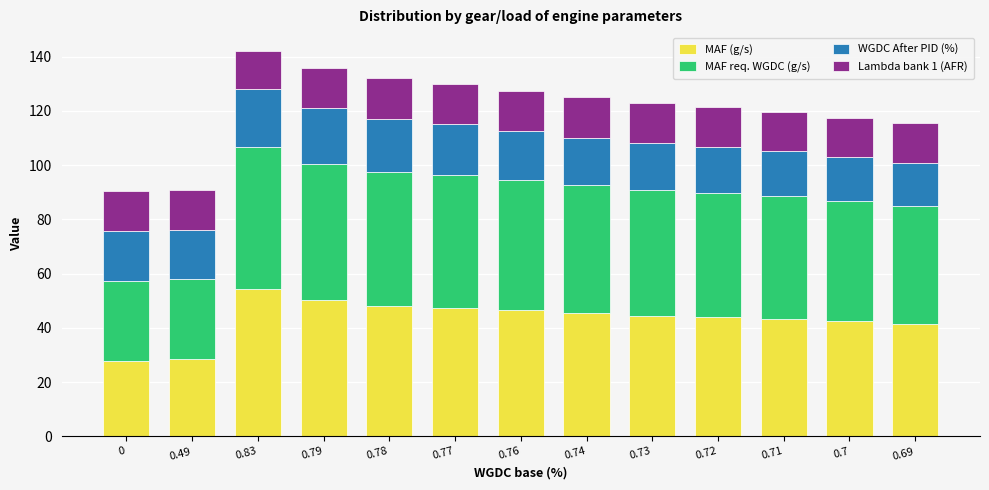

What is the average value of the MAF (g/s) series?

43.4